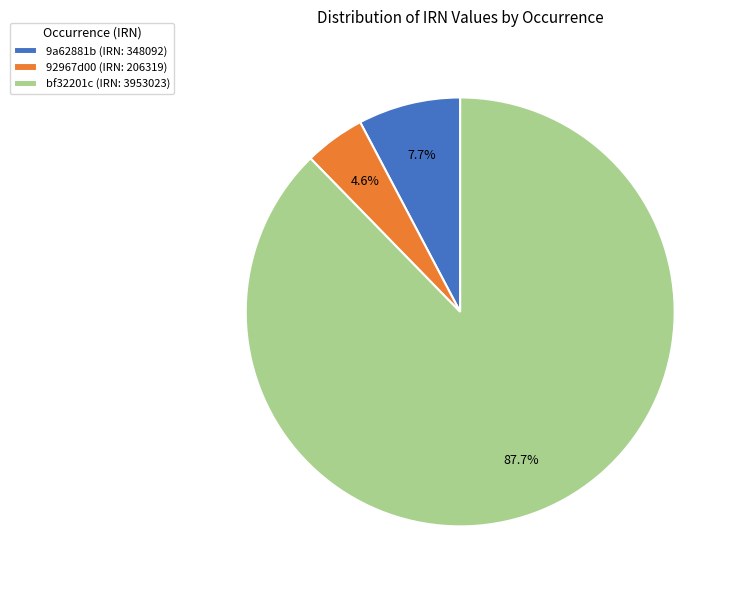

Which has a higher value, 92967d00 (IRN: 206319) or bf32201c (IRN: 3953023)?

bf32201c (IRN: 3953023)